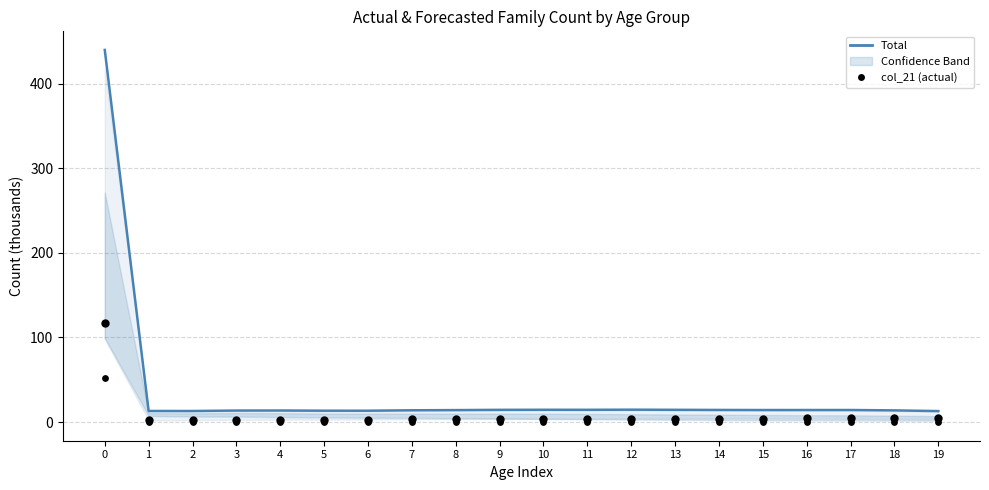

Which series contains the highest Y value?

Total